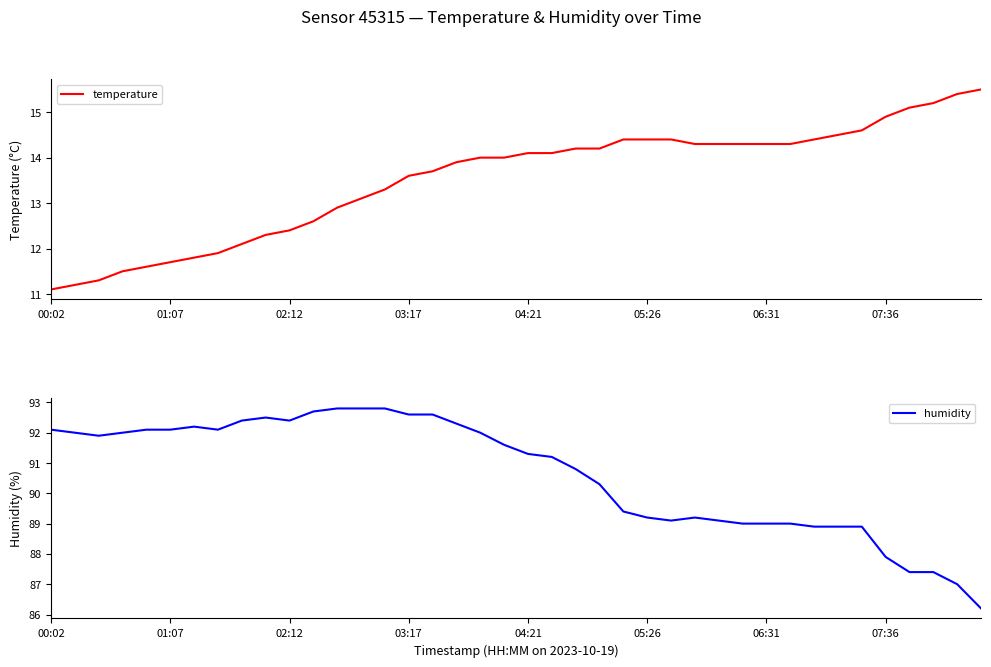

At 9, list the series in order from largest to smallest.

humidity, temperature